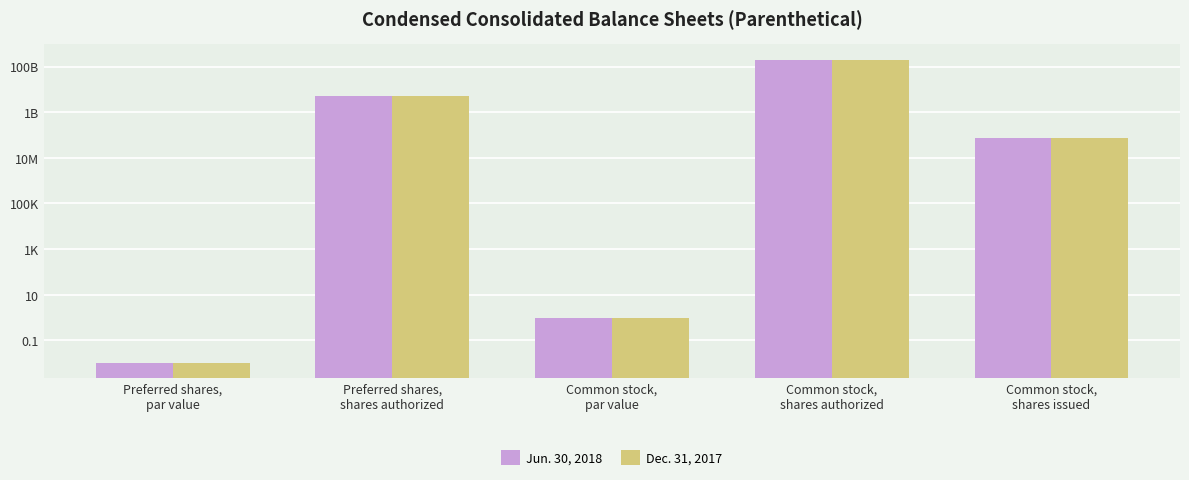

At which label does Dec. 31, 2017 first exceed 72426139?

Preferred shares,
shares authorized